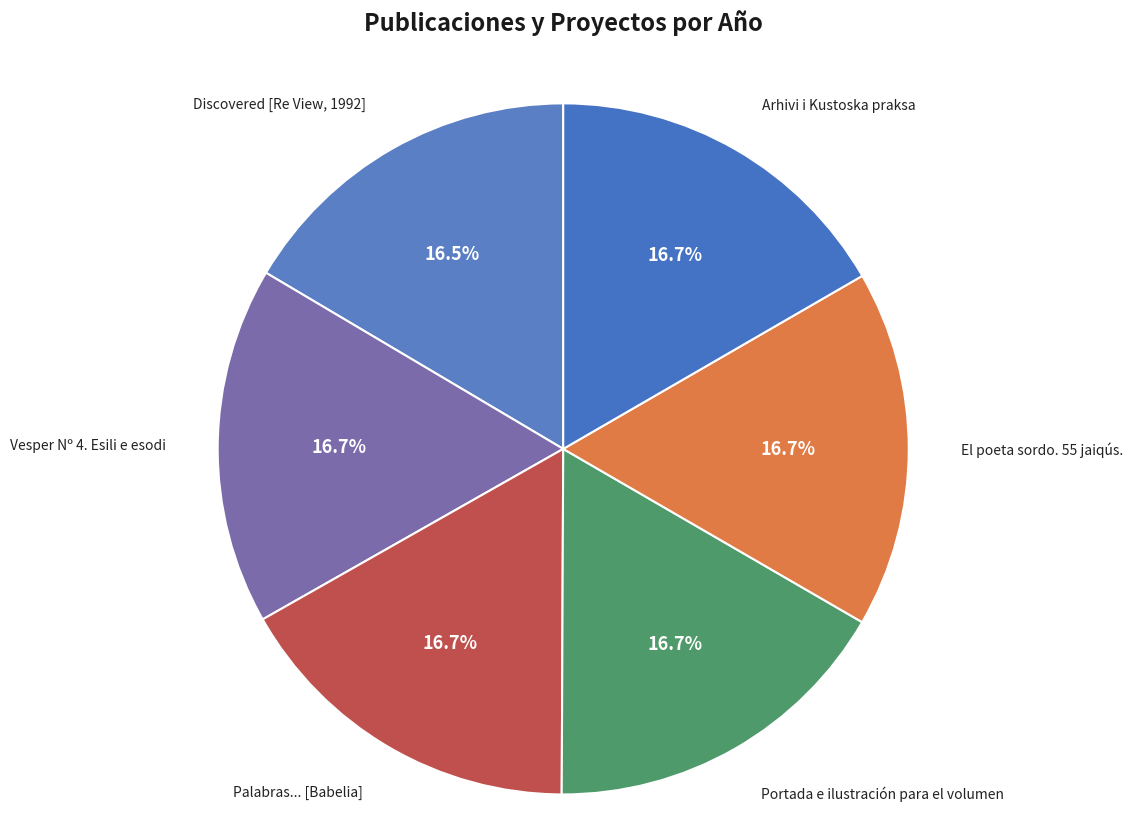

Does any single category account for the majority?

No